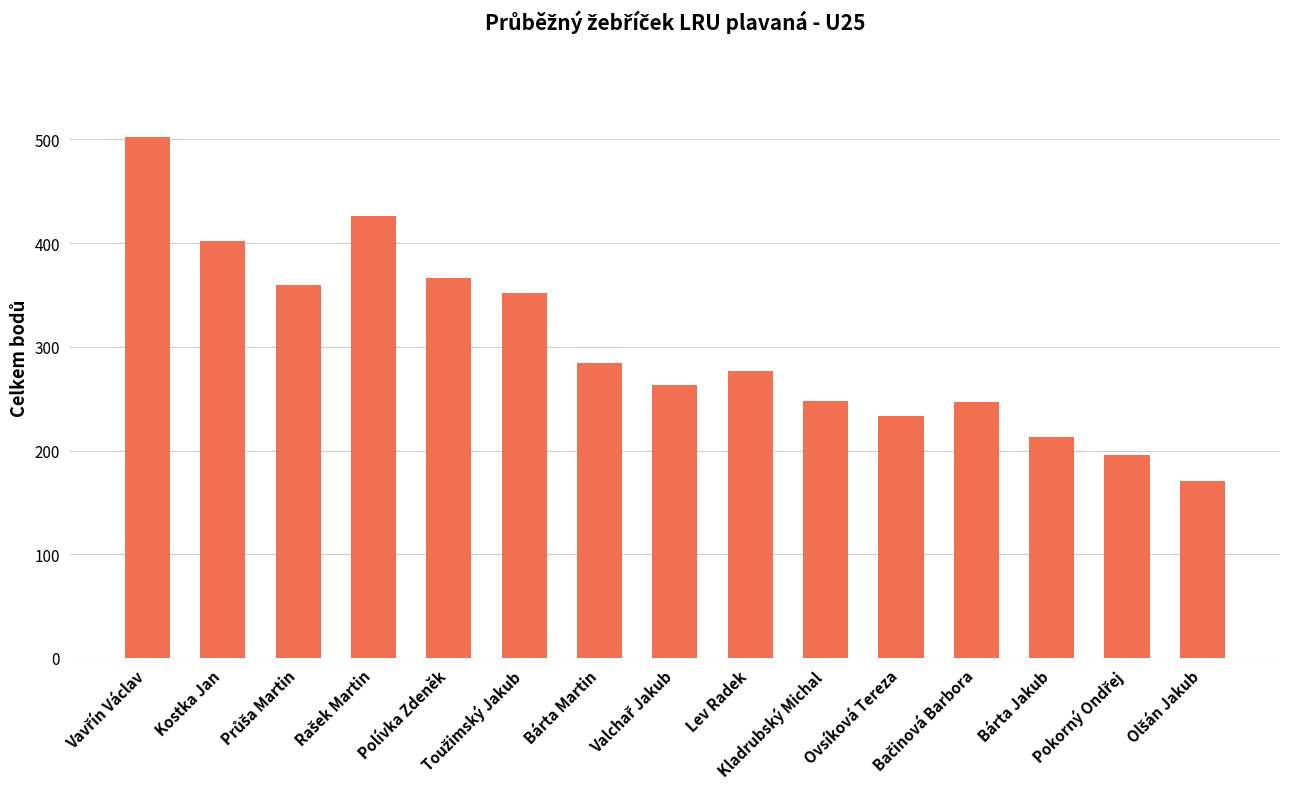

What is the difference between the maximum and second lowest values?

306